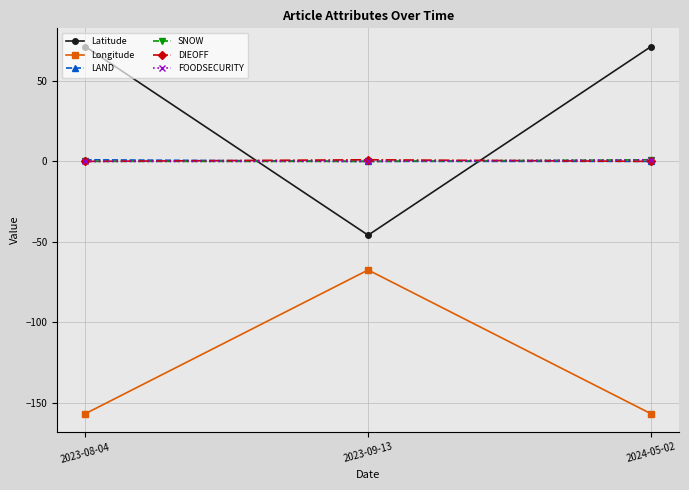

Does the chart have visible grid lines?

Yes